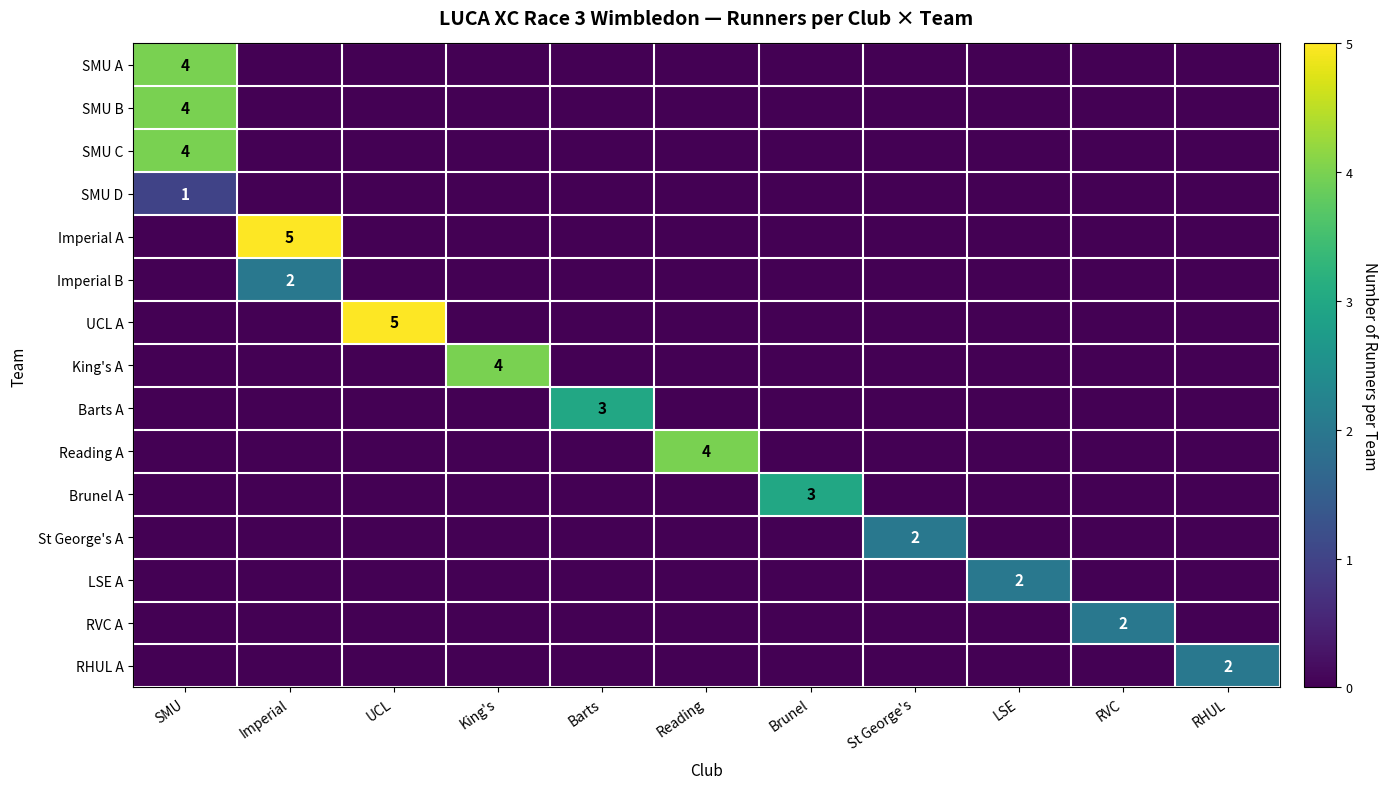

Is it true that SMU B equals 5 at SMU?

False